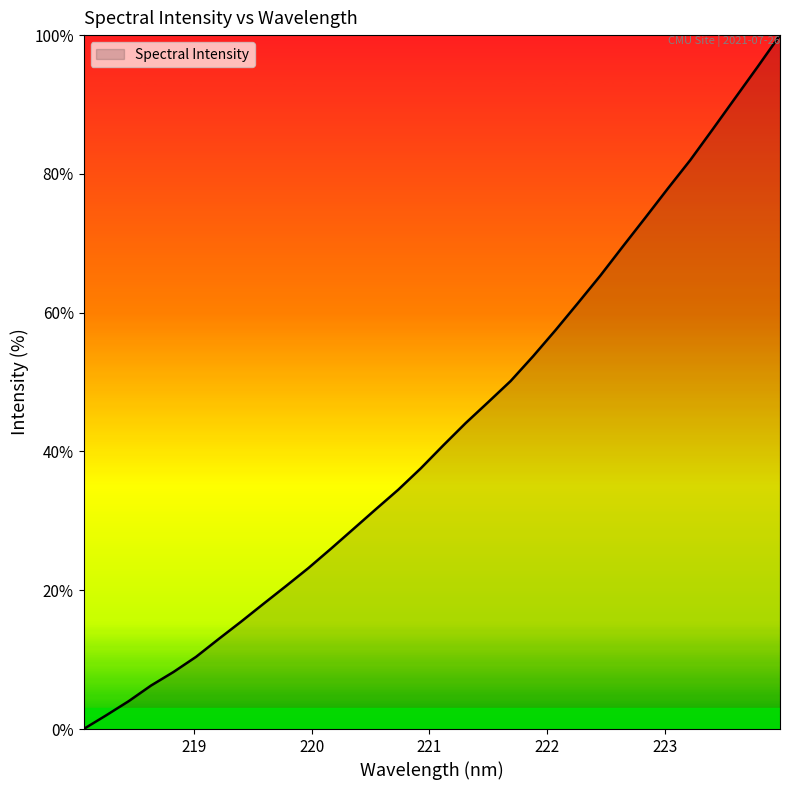

What is the difference between the maximum and minimum values?

100.0